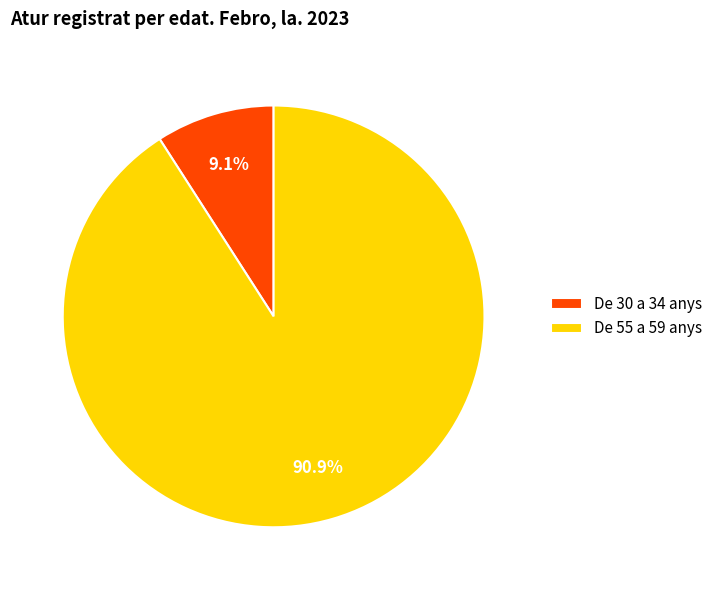

Rank the categories by value from lowest to highest.

De 30 a 34 anys, De 55 a 59 anys